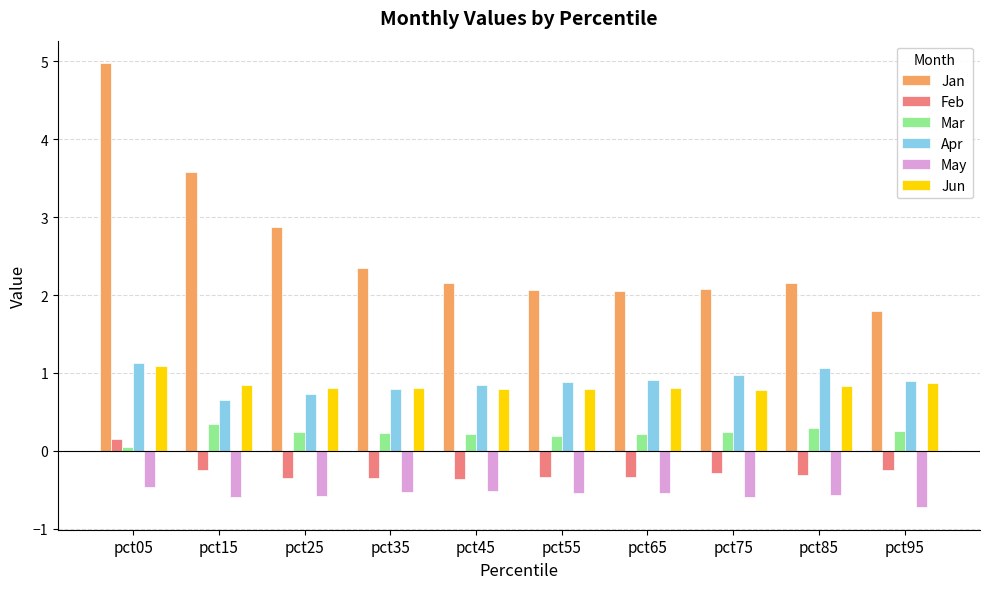

Read the May value at pct45.

-0.5